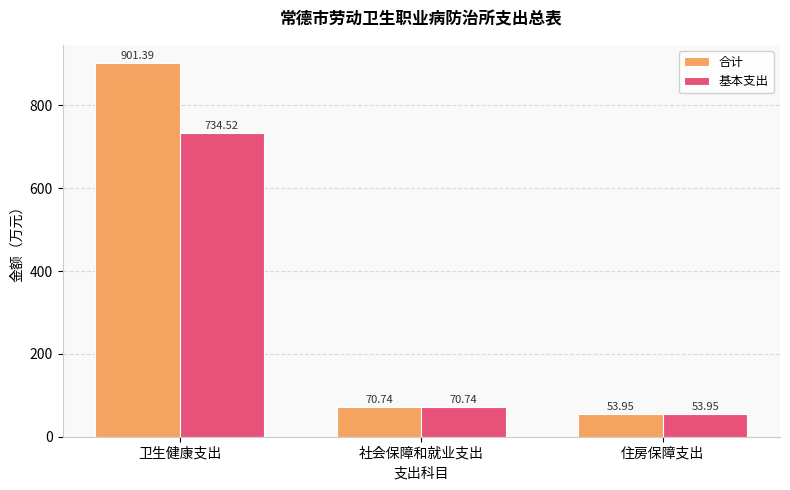

What are all the series names shown in the legend?

合计, 基本支出